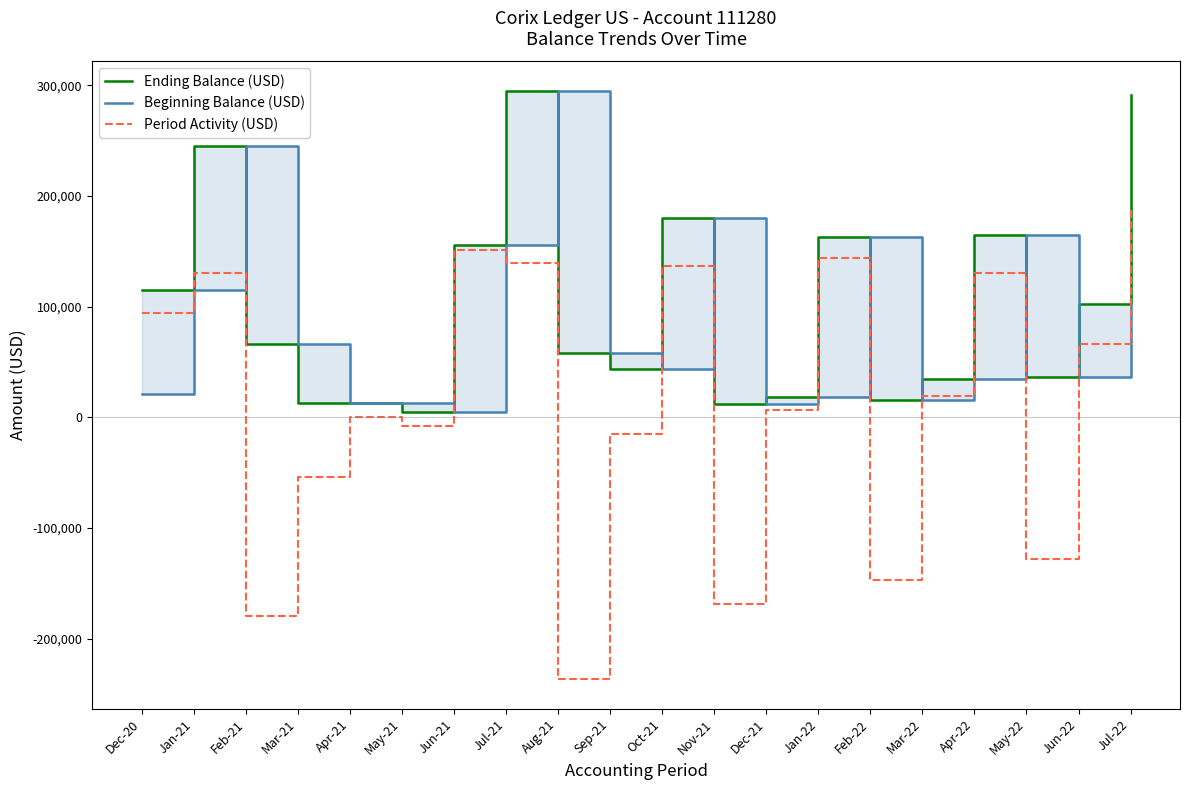

Which series ends up on top after the final intersection of Beginning Balance (USD) and Period Activity (USD)?

Period Activity (USD)